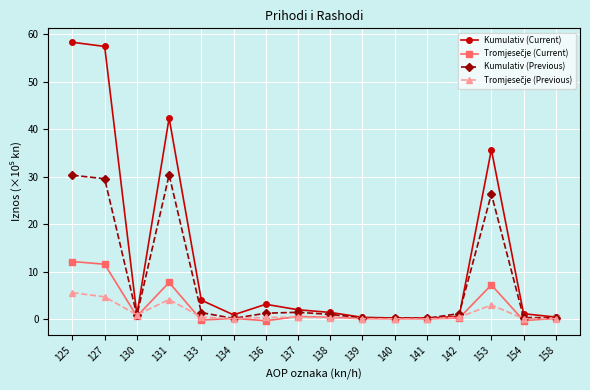

What is the total value across all series at 125?

106.3